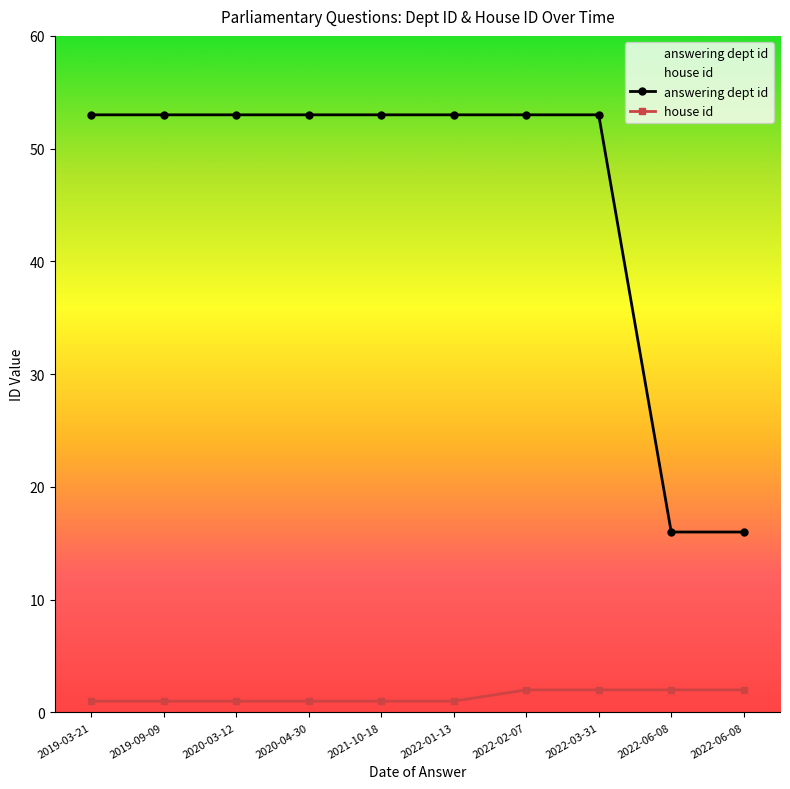

The value of answering dept id at 2019-09-09 is 72. True or false?

False